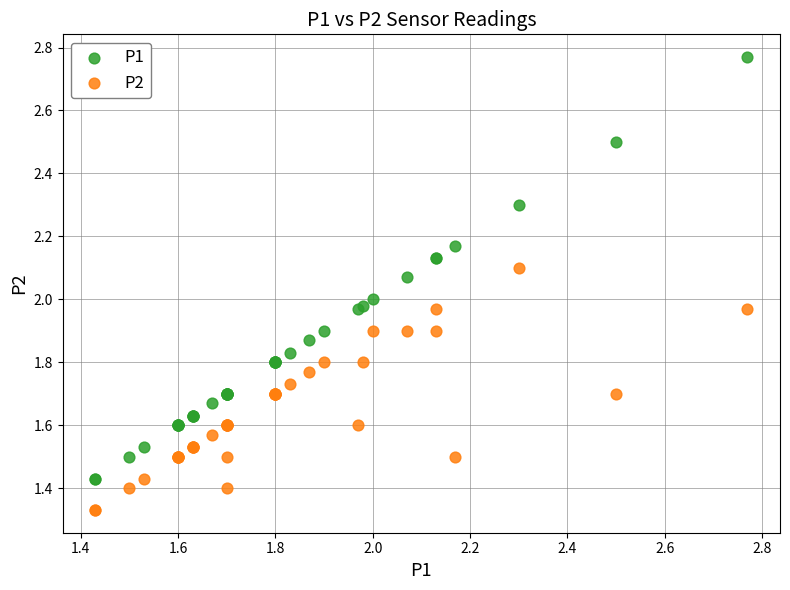

Which series has the largest Y range (max minus min)?

P1